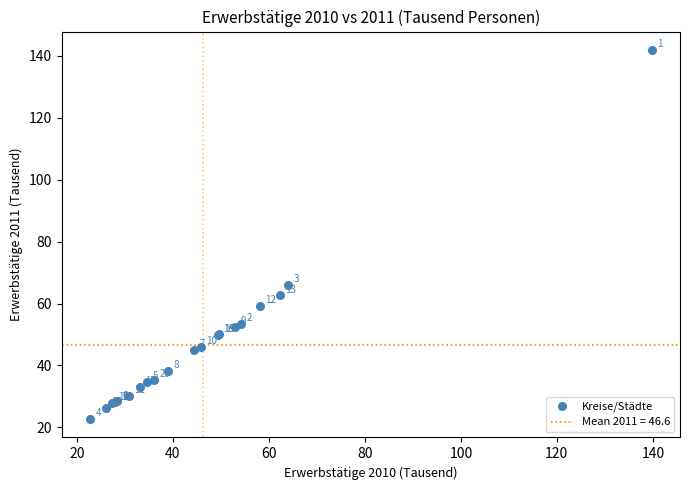

What Y value in the scatter plot is closest to 82?

66.1